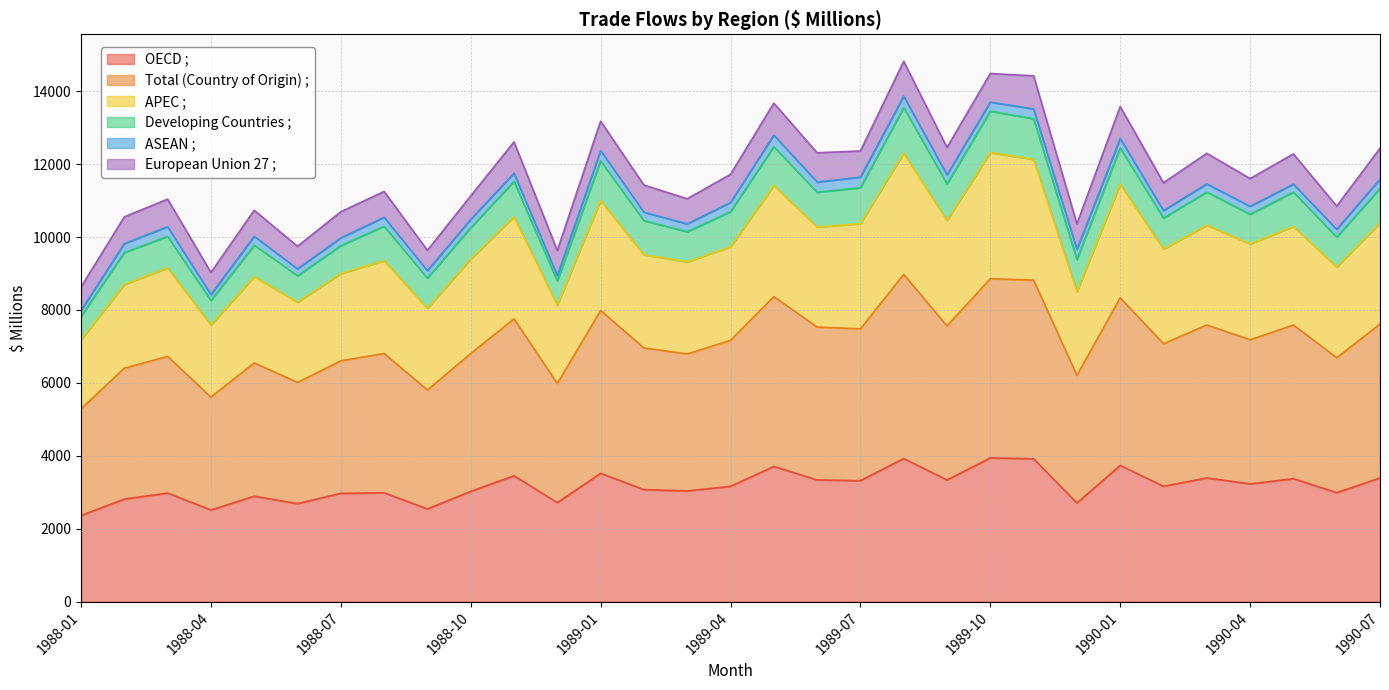

What is the highest value of the OECD ; series?

3942